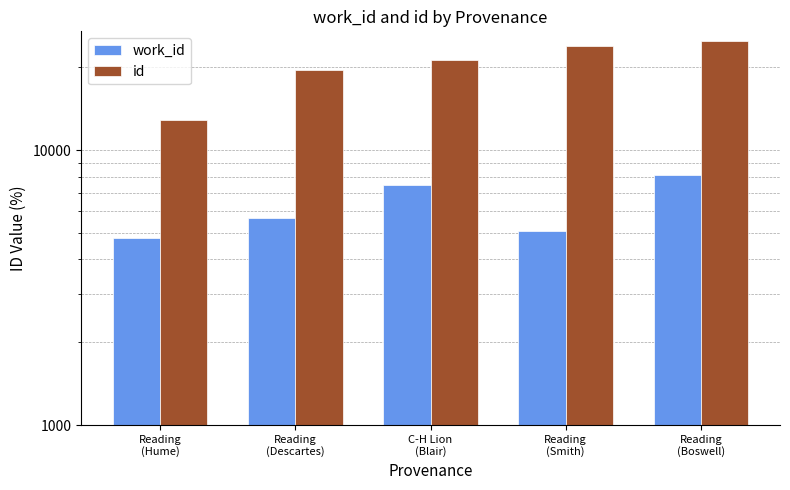

Which series has the widest spread of values?

id